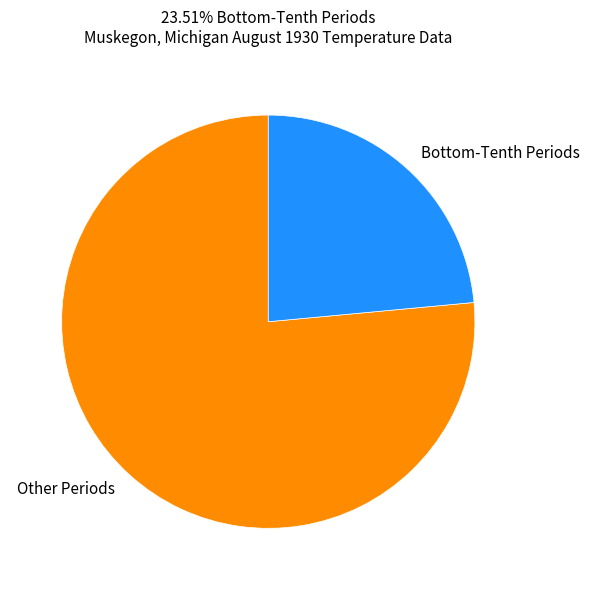

Rank the categories by value from lowest to highest.

Bottom-Tenth Periods, Other Periods